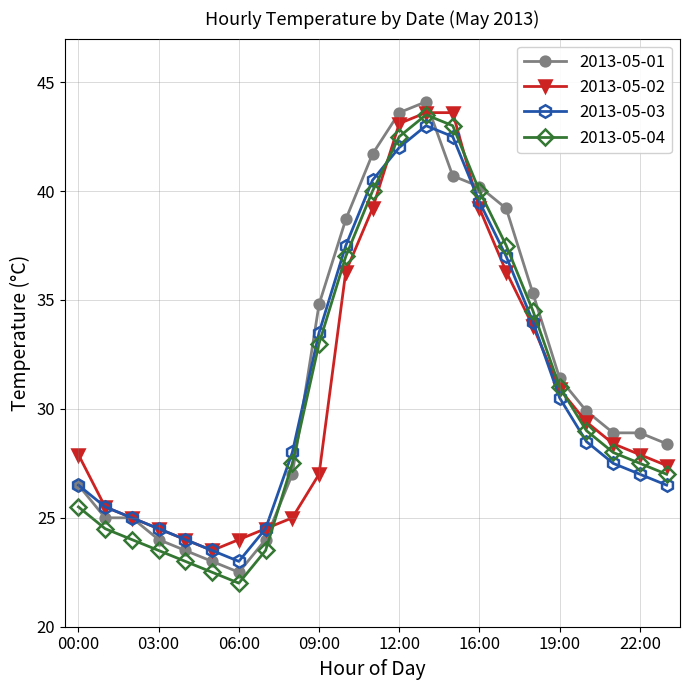

Count the number of categories in the chart.

23